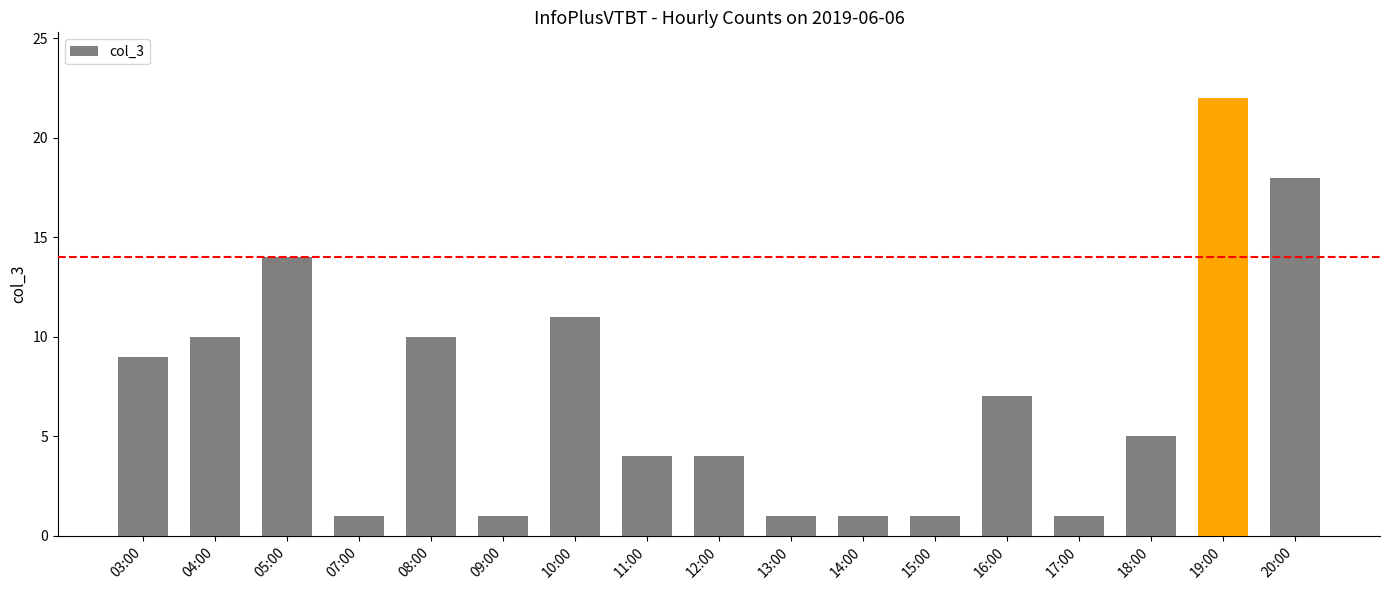

What is the ratio of the value at 14:00 to the value at 08:00?

0.1